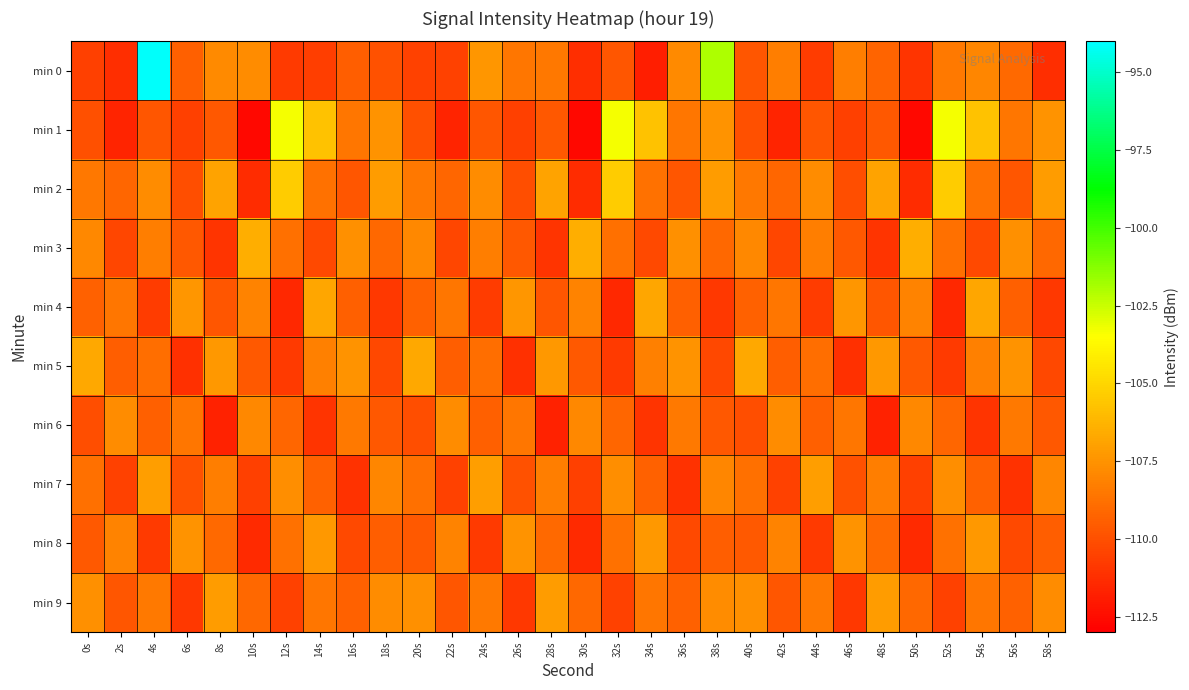

Reading right to left, transcribe all the data shown in this chart.

min 0: 58s=-111.3	56s=-109.0	54s=-108.0	52s=-108.4	50s=-111.1	48s=-109.3	46s=-108.3	44s=-110.7	42s=-108.3	40s=-109.8	38s=-102.0	36s=-107.8	34s=-111.9	32s=-109.8	30s=-111.3	28s=-108.5	26s=-108.6	24s=-107.4	22s=-110.5	20s=-110.5	18s=-109.9	16s=-109.5	14s=-110.6	12s=-110.8	10s=-107.7	8s=-107.8	6s=-109.4	4s=-94.1	2s=-111.3	0s=-110.6
min 1: 58s=-107.5	56s=-108.6	54s=-105.8	52s=-103.3	50s=-112.6	48s=-109.7	46s=-110.6	44s=-109.7	42s=-111.6	40s=-110.0	38s=-107.5	36s=-108.6	34s=-105.8	32s=-103.3	30s=-112.6	28s=-109.7	26s=-110.6	24s=-109.7	22s=-111.6	20s=-110.0	18s=-107.5	16s=-108.6	14s=-105.8	12s=-103.3	10s=-112.6	8s=-109.7	6s=-110.6	4s=-109.7	2s=-111.6	0s=-110.0
min 2: 58s=-107.2	56s=-109.8	54s=-108.7	52s=-105.4	50s=-111.3	48s=-106.9	46s=-110.1	44s=-107.8	42s=-109.2	40s=-108.5	38s=-107.2	36s=-109.8	34s=-108.7	32s=-105.4	30s=-111.3	28s=-106.9	26s=-110.1	24s=-107.8	22s=-109.2	20s=-108.5	18s=-107.2	16s=-109.8	14s=-108.7	12s=-105.4	10s=-111.3	8s=-106.9	6s=-110.1	4s=-107.8	2s=-109.2	0s=-108.5
min 3: 58s=-109.1	56s=-107.6	54s=-110.2	52s=-108.8	50s=-106.5	48s=-111.0	46s=-109.7	44s=-108.3	42s=-110.4	40s=-107.9	38s=-109.1	36s=-107.6	34s=-110.2	32s=-108.8	30s=-106.5	28s=-111.0	26s=-109.7	24s=-108.3	22s=-110.4	20s=-107.9	18s=-109.1	16s=-107.6	14s=-110.2	12s=-108.8	10s=-106.5	8s=-111.0	6s=-109.7	4s=-108.3	2s=-110.4	0s=-107.9
min 4: 58s=-110.9	56s=-109.4	54s=-106.8	52s=-111.5	50s=-108.1	48s=-109.8	46s=-107.4	44s=-110.7	42s=-108.6	40s=-109.3	38s=-110.9	36s=-109.4	34s=-106.8	32s=-111.5	30s=-108.1	28s=-109.8	26s=-107.4	24s=-110.7	22s=-108.6	20s=-109.3	18s=-110.9	16s=-109.4	14s=-106.8	12s=-111.5	10s=-108.1	8s=-109.8	6s=-107.4	4s=-110.7	2s=-108.6	0s=-109.3
min 5: 58s=-110.3	56s=-107.5	54s=-108.2	52s=-110.8	50s=-109.6	48s=-107.3	46s=-111.2	44s=-108.9	42s=-109.5	40s=-106.7	38s=-110.3	36s=-107.5	34s=-108.2	32s=-110.8	30s=-109.6	28s=-107.3	26s=-111.2	24s=-108.9	22s=-109.5	20s=-106.7	18s=-110.3	16s=-107.5	14s=-108.2	12s=-110.8	10s=-109.6	8s=-107.3	6s=-111.2	4s=-108.9	2s=-109.5	0s=-106.7
min 6: 58s=-109.7	56s=-108.4	54s=-111.0	52s=-109.2	50s=-107.9	48s=-111.7	46s=-108.6	44s=-109.4	42s=-107.8	40s=-110.1	38s=-109.7	36s=-108.4	34s=-111.0	32s=-109.2	30s=-107.9	28s=-111.7	26s=-108.6	24s=-109.4	22s=-107.8	20s=-110.1	18s=-109.7	16s=-108.4	14s=-111.0	12s=-109.2	10s=-107.9	8s=-111.7	6s=-108.6	4s=-109.4	2s=-107.8	0s=-110.1
min 7: 58s=-108.0	56s=-111.1	54s=-109.3	52s=-107.7	50s=-110.6	48s=-108.3	46s=-109.9	44s=-107.1	42s=-110.5	40s=-108.8	38s=-108.0	36s=-111.1	34s=-109.3	32s=-107.7	30s=-110.6	28s=-108.3	26s=-109.9	24s=-107.1	22s=-110.5	20s=-108.8	18s=-108.0	16s=-111.1	14s=-109.3	12s=-107.7	10s=-110.6	8s=-108.3	6s=-109.9	4s=-107.1	2s=-110.5	0s=-108.8
min 8: 58s=-109.5	56s=-110.2	54s=-107.3	52s=-108.7	50s=-111.4	48s=-109.0	46s=-107.5	44s=-110.8	42s=-108.1	40s=-109.6	38s=-109.5	36s=-110.2	34s=-107.3	32s=-108.7	30s=-111.4	28s=-109.0	26s=-107.5	24s=-110.8	22s=-108.1	20s=-109.6	18s=-109.5	16s=-110.2	14s=-107.3	12s=-108.7	10s=-111.4	8s=-109.0	6s=-107.5	4s=-110.8	2s=-108.1	0s=-109.6
min 9: 58s=-107.8	56s=-109.3	54s=-108.6	52s=-110.5	50s=-109.1	48s=-107.2	46s=-110.9	44s=-108.4	42s=-109.8	40s=-107.6	38s=-107.8	36s=-109.3	34s=-108.6	32s=-110.5	30s=-109.1	28s=-107.2	26s=-110.9	24s=-108.4	22s=-109.8	20s=-107.6	18s=-107.8	16s=-109.3	14s=-108.6	12s=-110.5	10s=-109.1	8s=-107.2	6s=-110.9	4s=-108.4	2s=-109.8	0s=-107.6